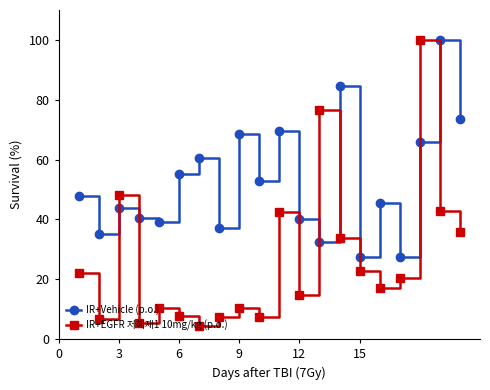

What is the minimum value for IR+Vehicle (p.o.)?

27.4